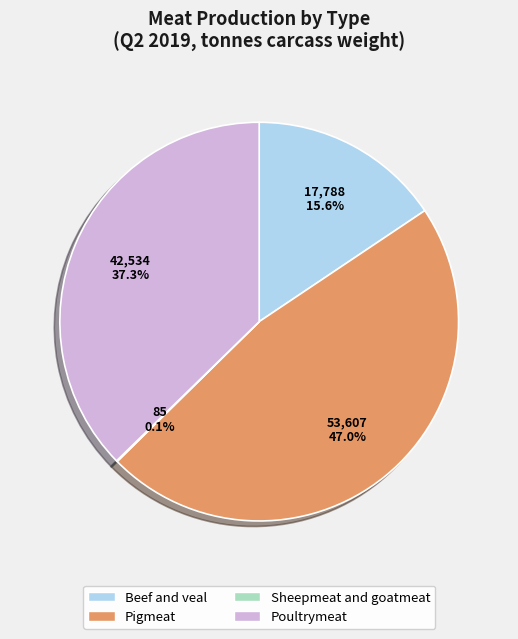

What is the largest slice in the pie chart?

Pigmeat